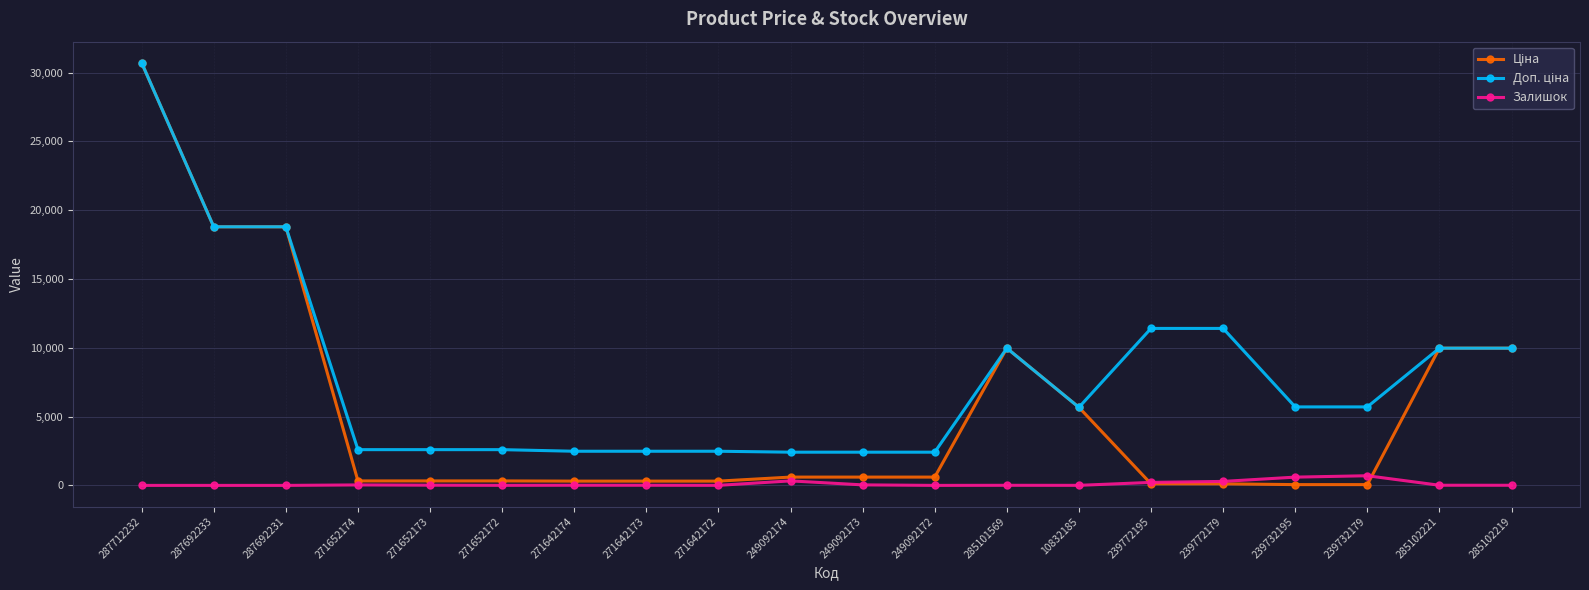

The Залишок series shows 7.0 at 285101569. True or false?

True